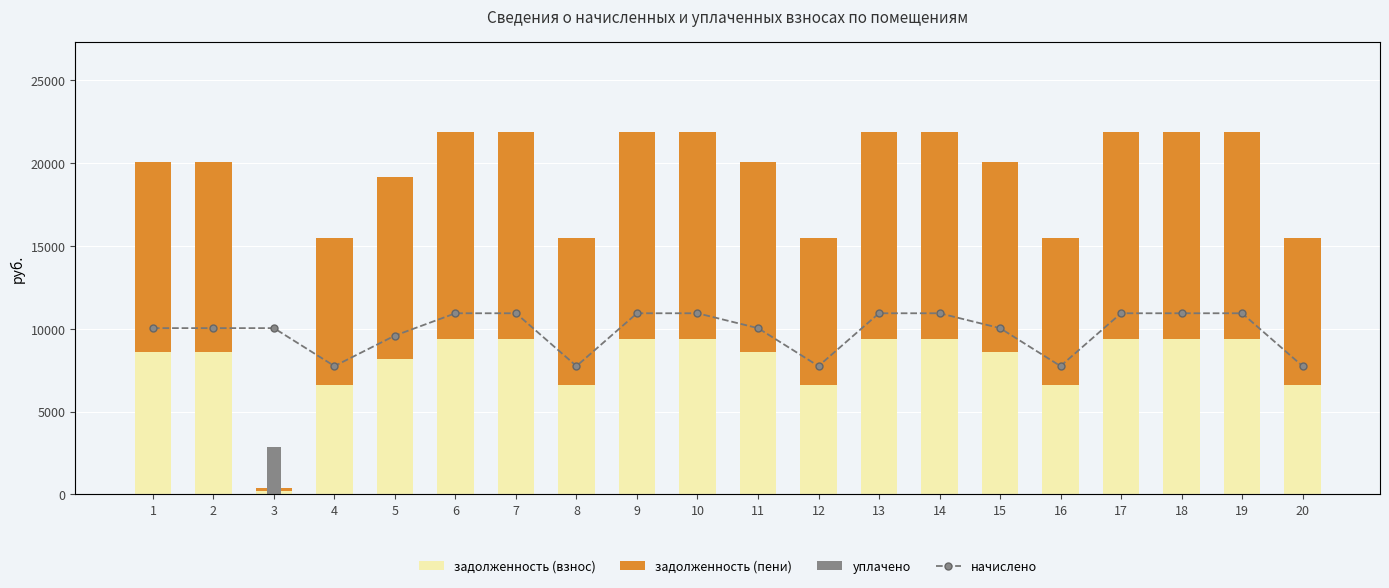

Reading left to right, extract all data points from this chart.

задолженность (взнос): 8582.4	8582.4	184.0	6624.0	8198.4	9350.4	9350.4	6624.0	9350.4	9350.4	8582.4	6624.0	9350.4	9350.4	8582.4	6624.0	9350.4	9350.4	9350.4	6624.0
задолженность (пени): 11479.0	11479.0	199.4	8859.6	10965.4	12506.2	12506.2	8859.6	12506.2	12506.2	11479.0	8859.6	12506.2	12506.2	11479.0	8859.6	12506.2	12506.2	12506.2	8859.6
уплачено: 0.0	0.0	2881.2	0.0	0.0	0.0	0.0	0.0	0.0	0.0	0.0	0.0	0.0	0.0	0.0	0.0	0.0	0.0	0.0	0.0
начислено: 2896.6	2896.6	2896.6	2235.6	2767.0	3155.8	3155.8	2235.6	3155.8	3155.8	2896.6	2235.6	3155.8	3155.8	2896.6	2235.6	3155.8	3155.8	3155.8	2235.6